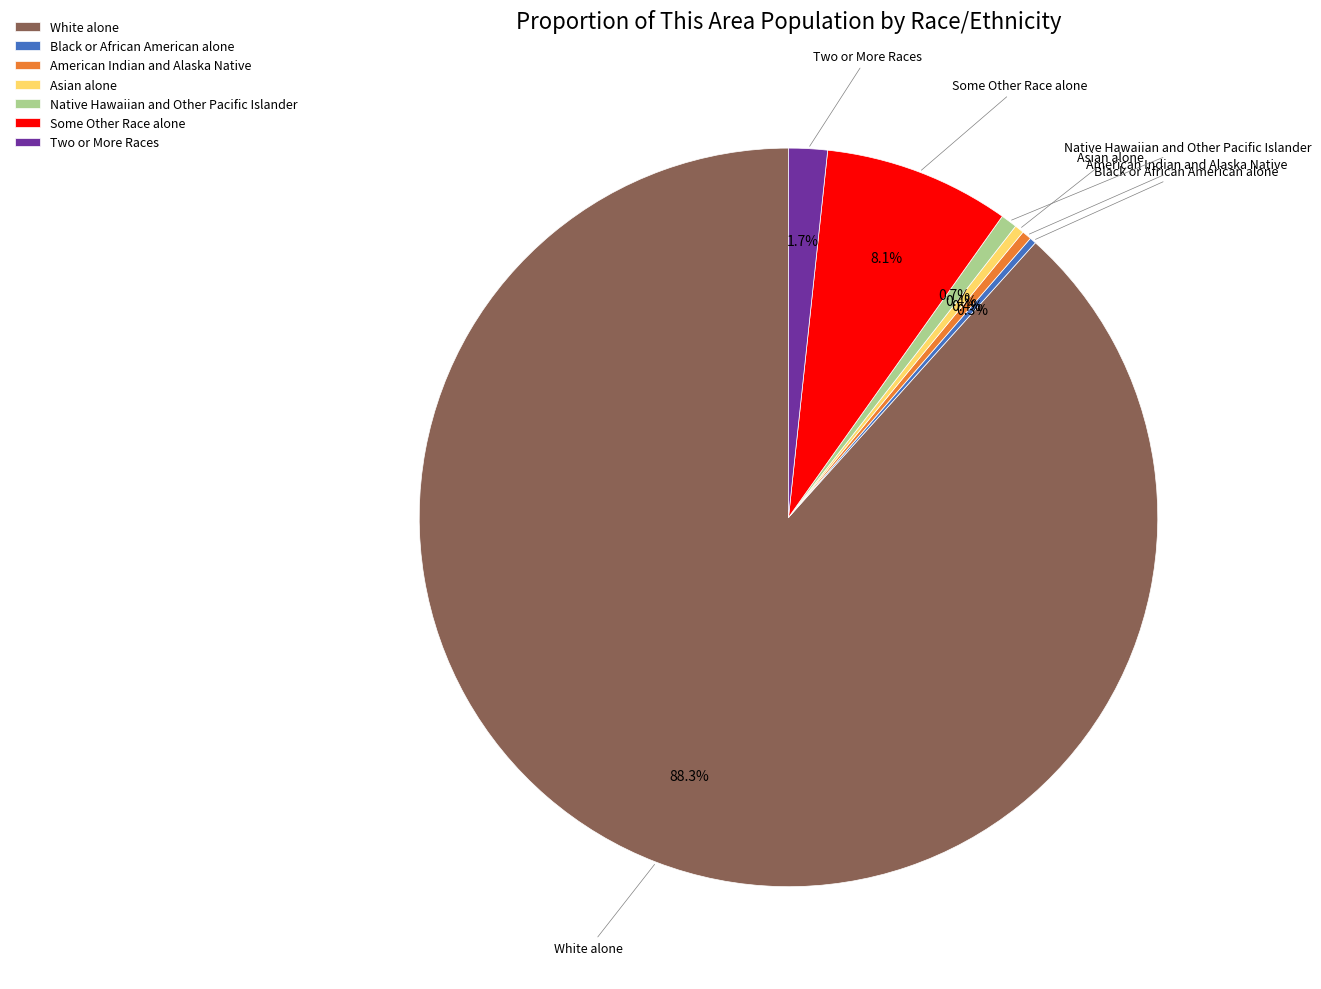

Between Two or More Races and Some Other Race alone, which is larger?

Some Other Race alone